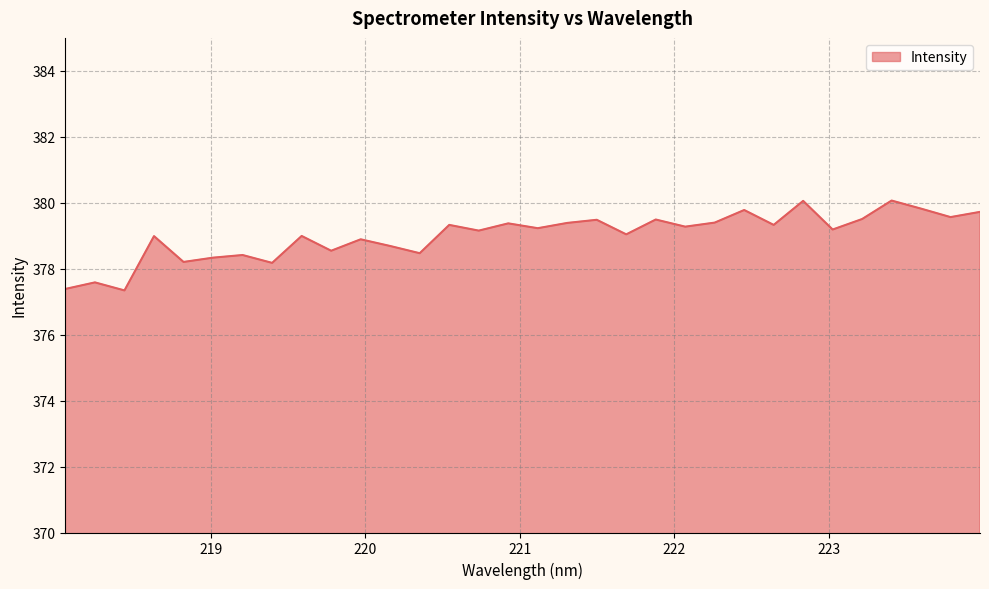

What is the difference between the maximum and minimum values?

2.7